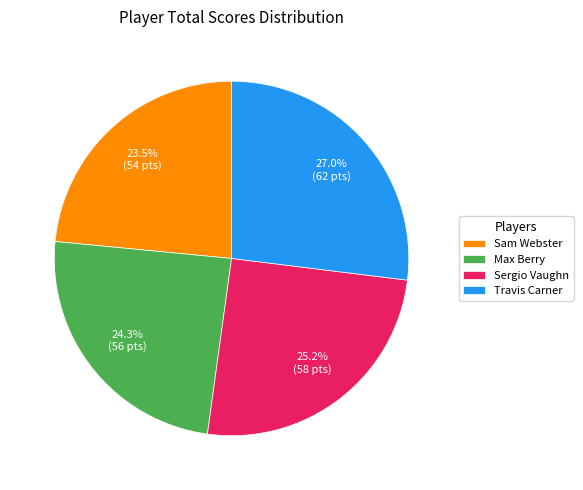

To the nearest percent, what is the combined percentage of Sam Webster and Travis Carner?

50%